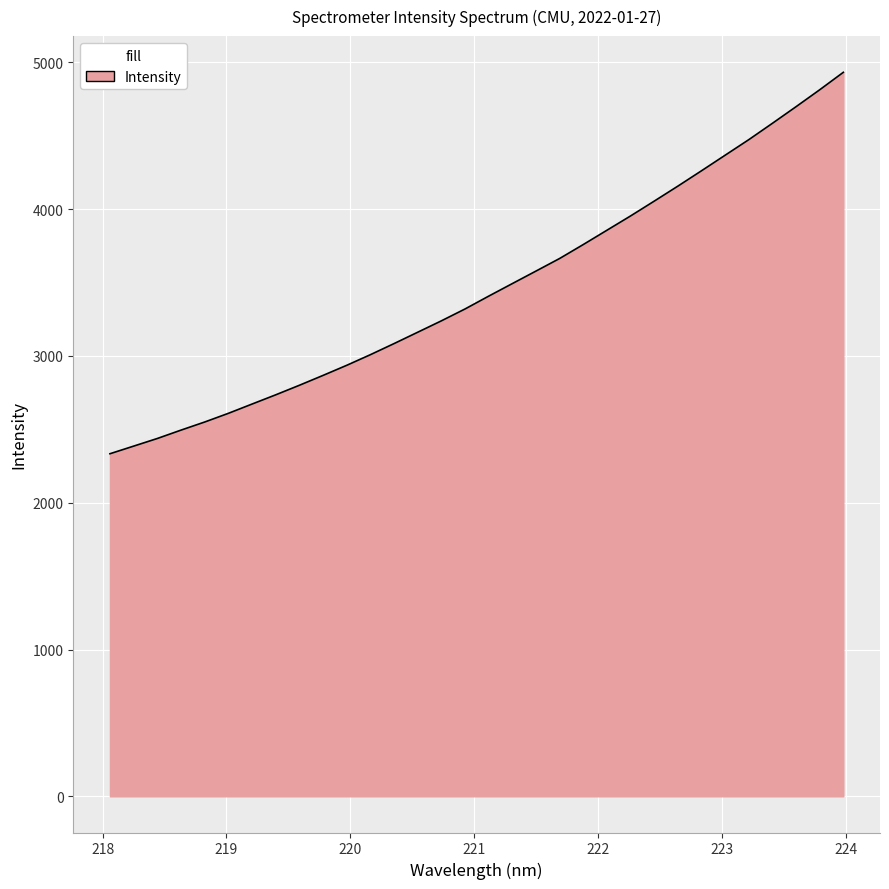

What is the difference between the maximum and minimum values?

2598.8